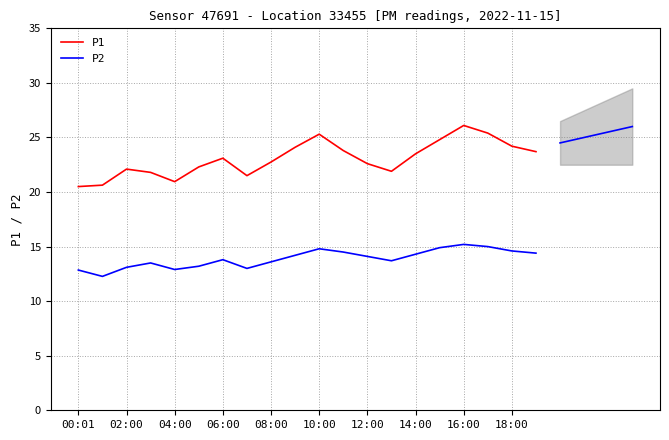

Is it true that P1 equals 12.1 at 15?

False